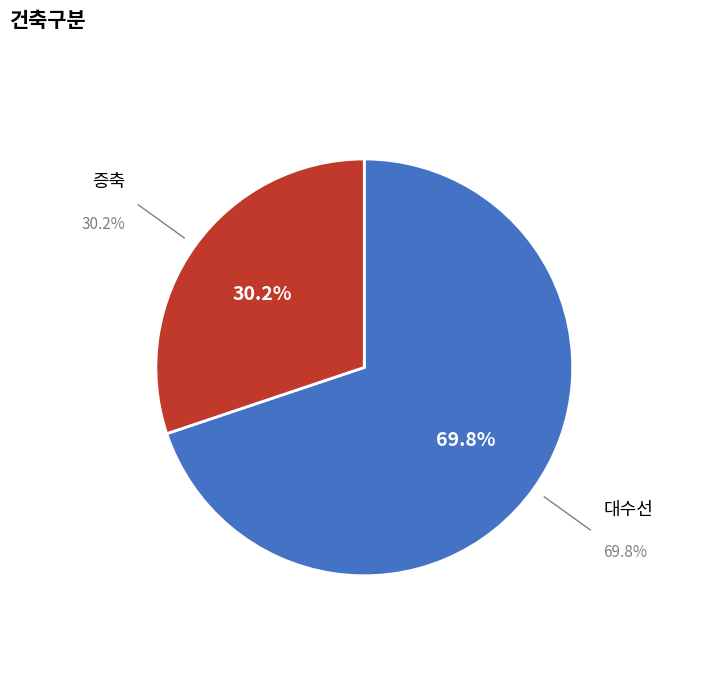

Count the number of slices in the pie.

2